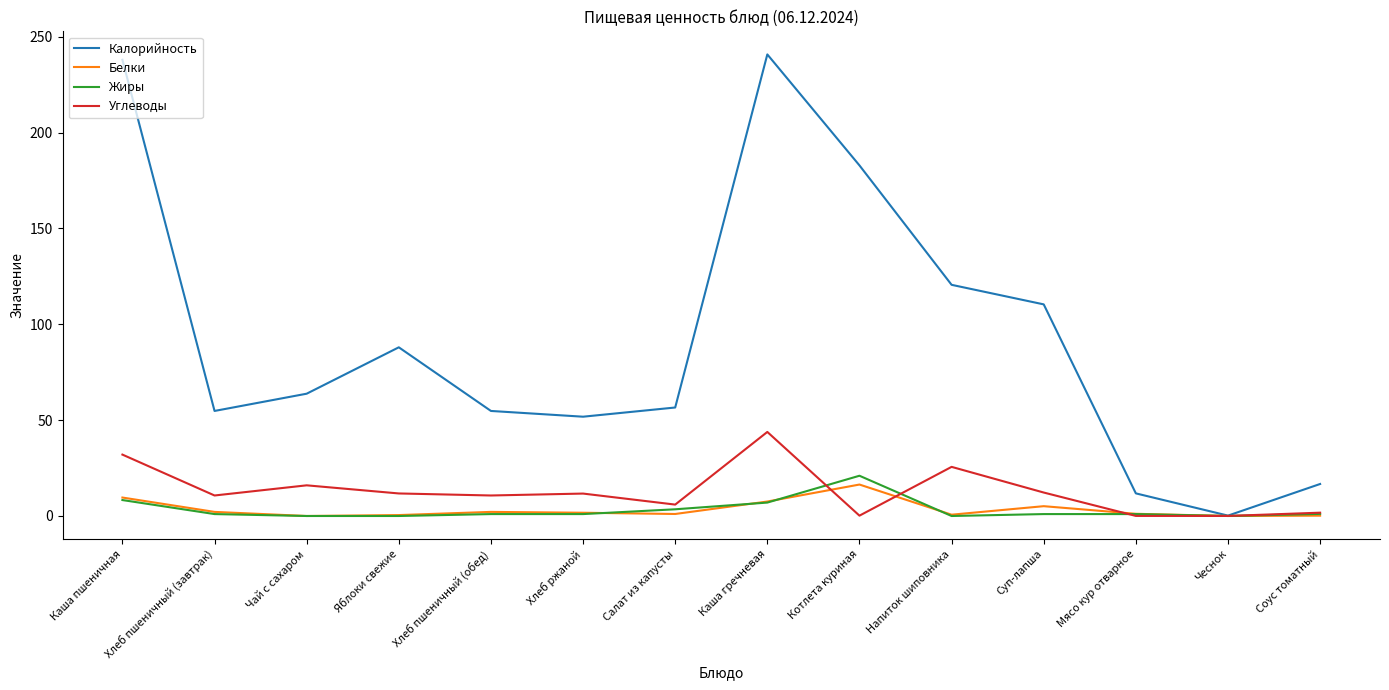

Is the value of Жиры at Яблоки свежие greater than the value of Углеводы at Хлеб пшеничный (завтрак)?

No